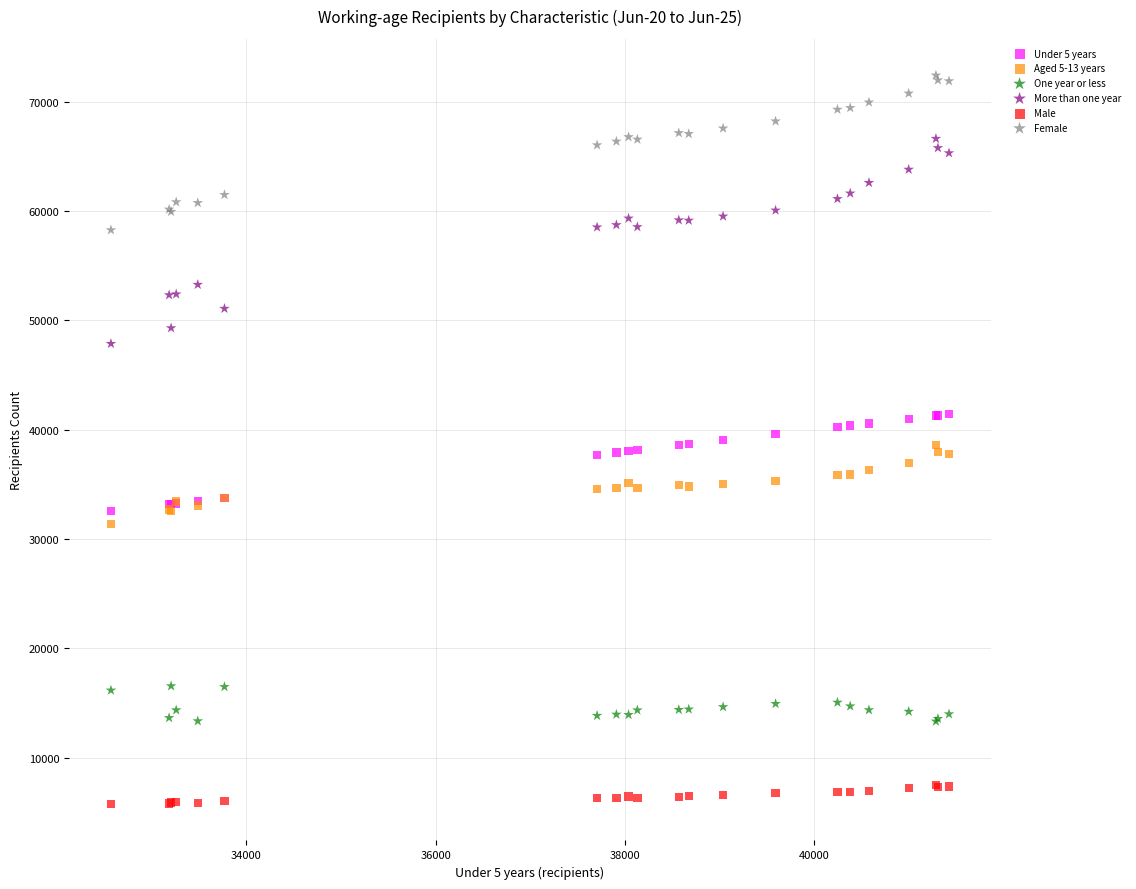

Which series has the largest Y range (max minus min)?

More than one year